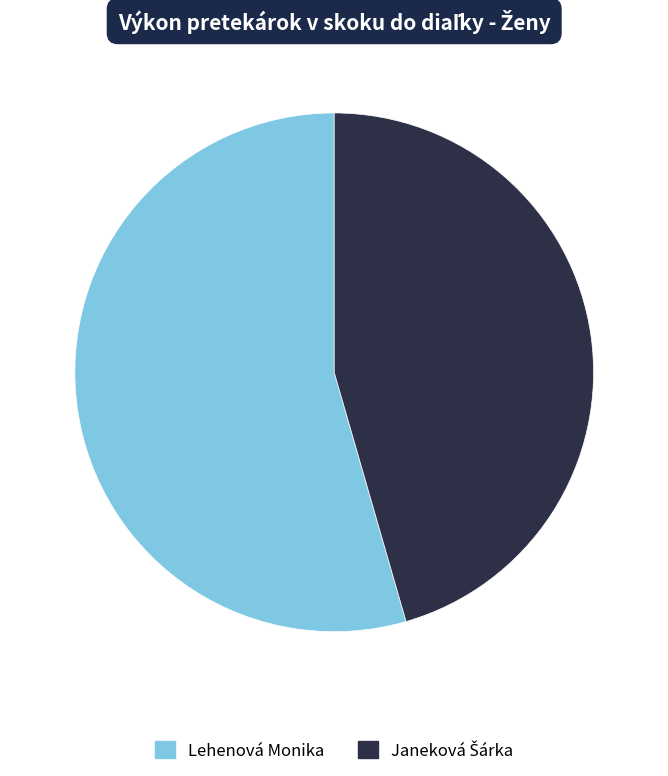

Which slice represents more than half of the pie?

Lehenová Monika